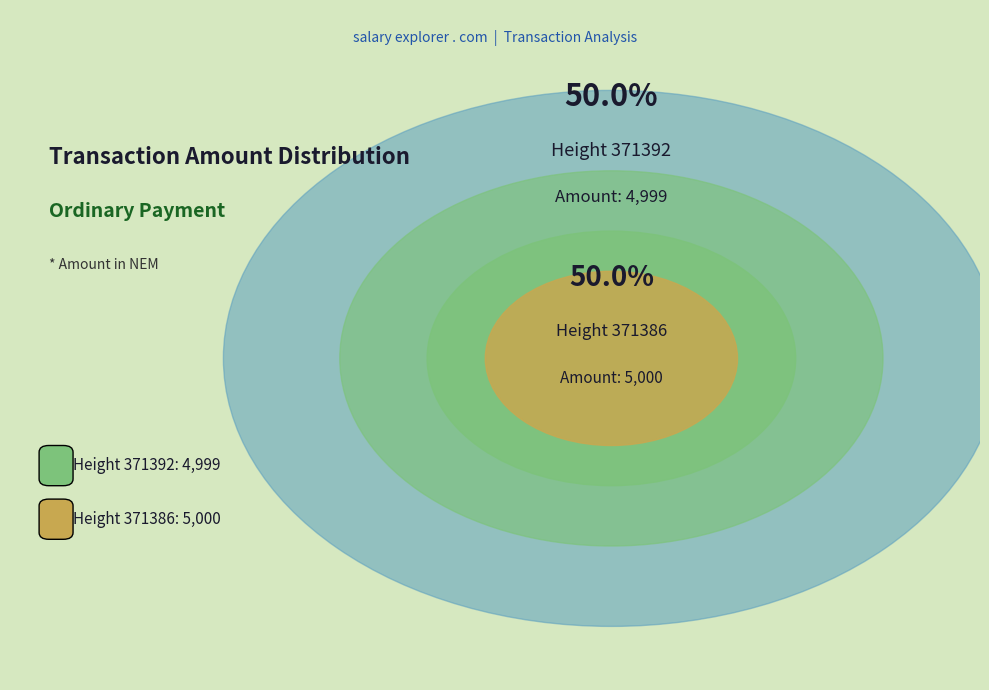

How many segments does this pie chart have?

2